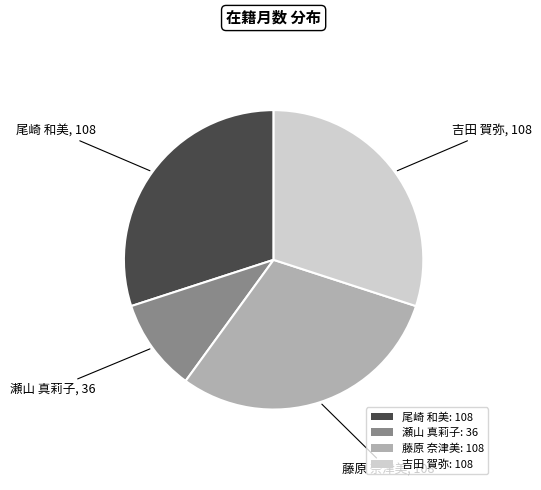

What is the smallest slice in the pie chart?

瀬山 真莉子